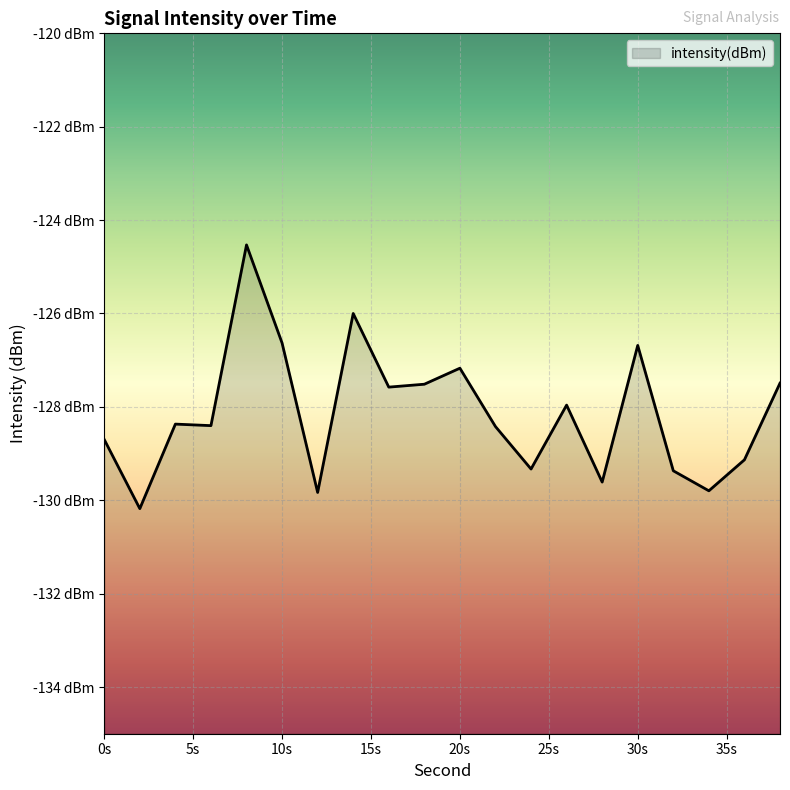

The chart shows a value of -124.5 at 8. True or false?

True